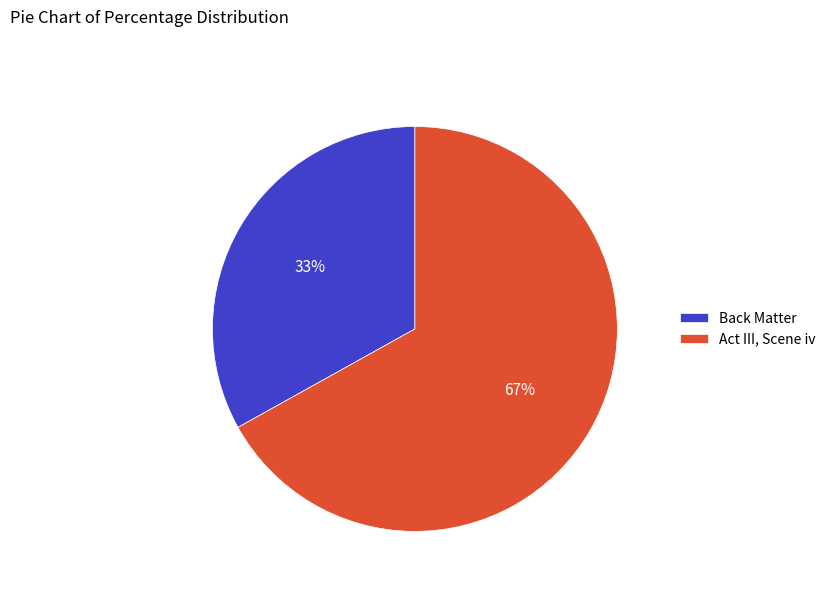

True or false: Back Matter accounts for 33% of the total.

True